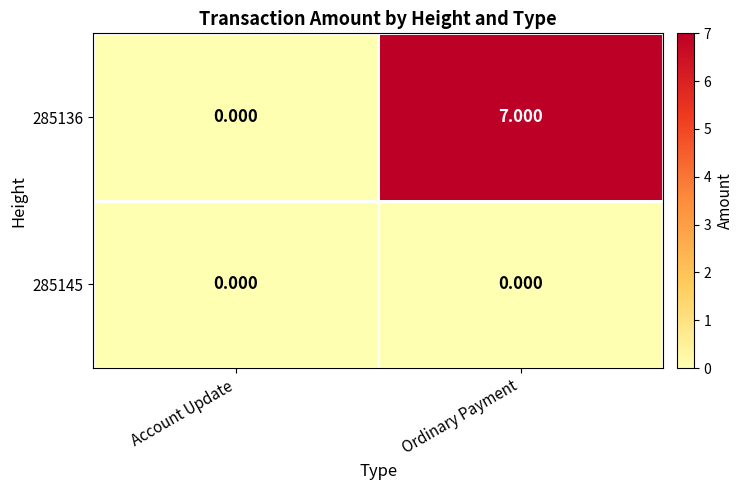

At which label is 285136 closest to 3?

Account Update